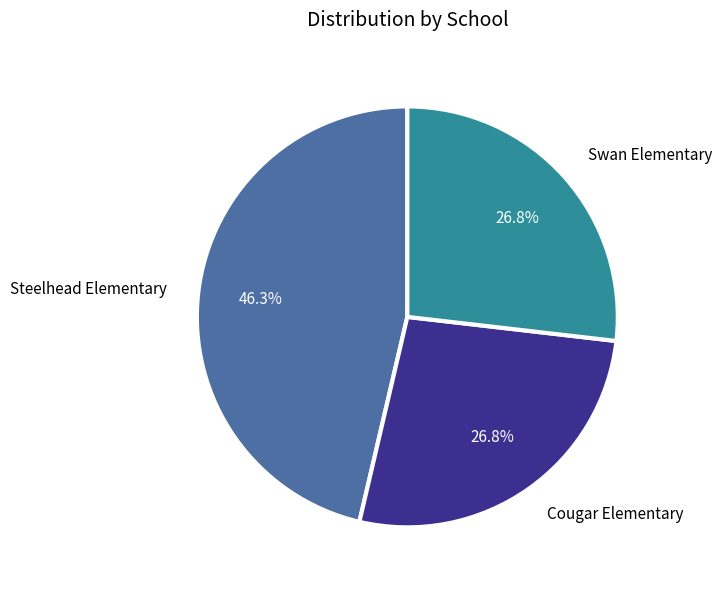

Does Steelhead Elementary represent more than half of the total?

No